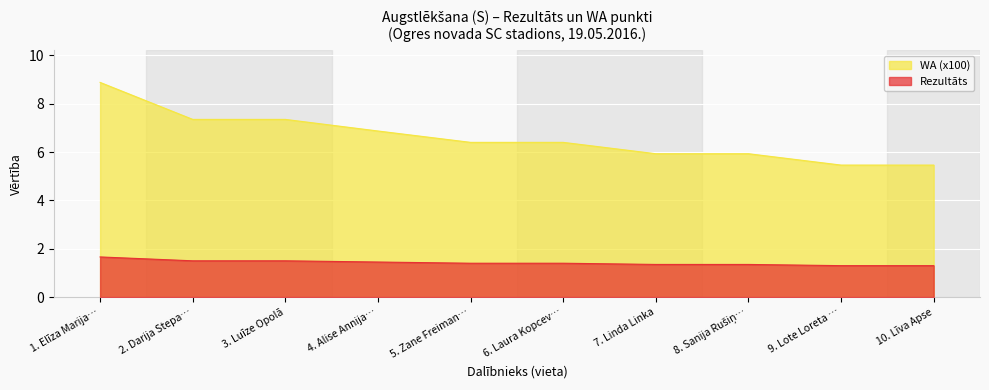

Reading left to right, what are all the values shown in this chart?

Rezultāts: 1.7	1.5	1.5	1.4	1.4	1.4	1.4	1.4	1.3	1.3
WA (x100): 8.9	7.3	7.3	6.9	6.4	6.4	5.9	5.9	5.5	5.5